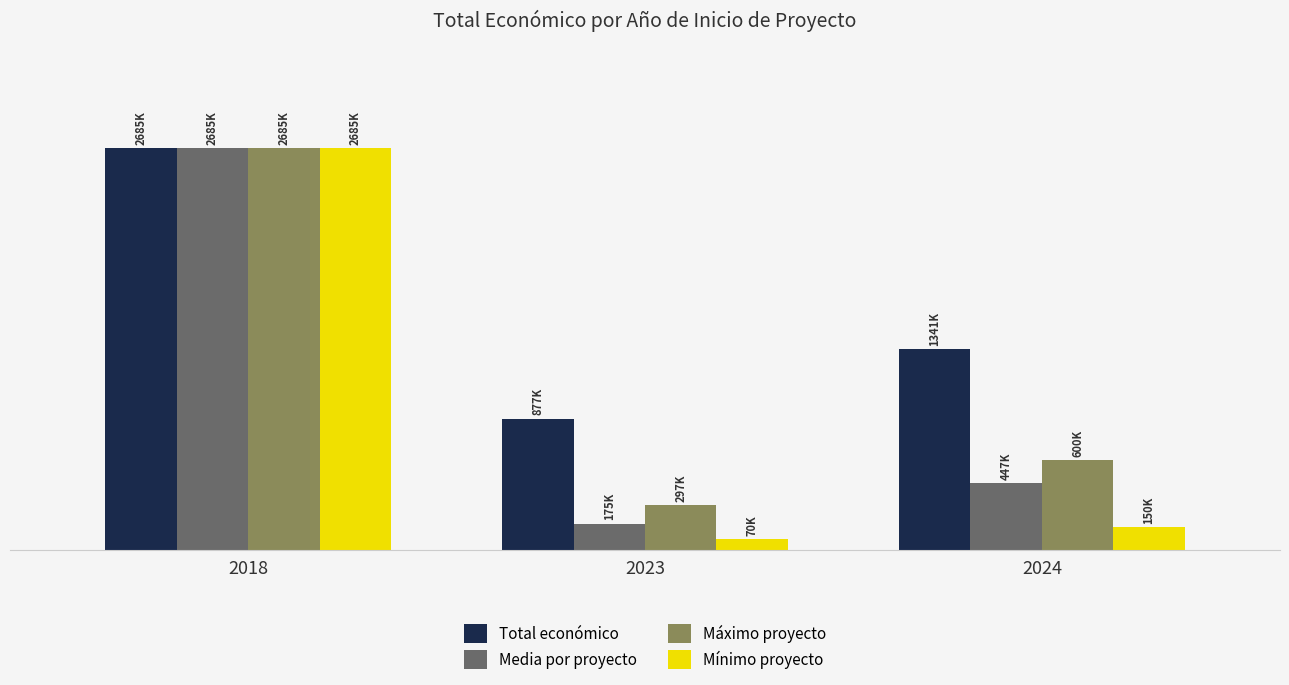

What is the value of the Media por proyecto bar at the 2nd from the left?

175386.0